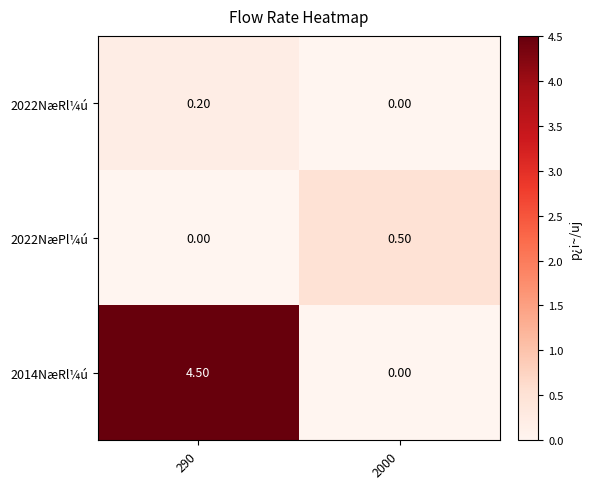

At which category is the sum across all series the highest?

290